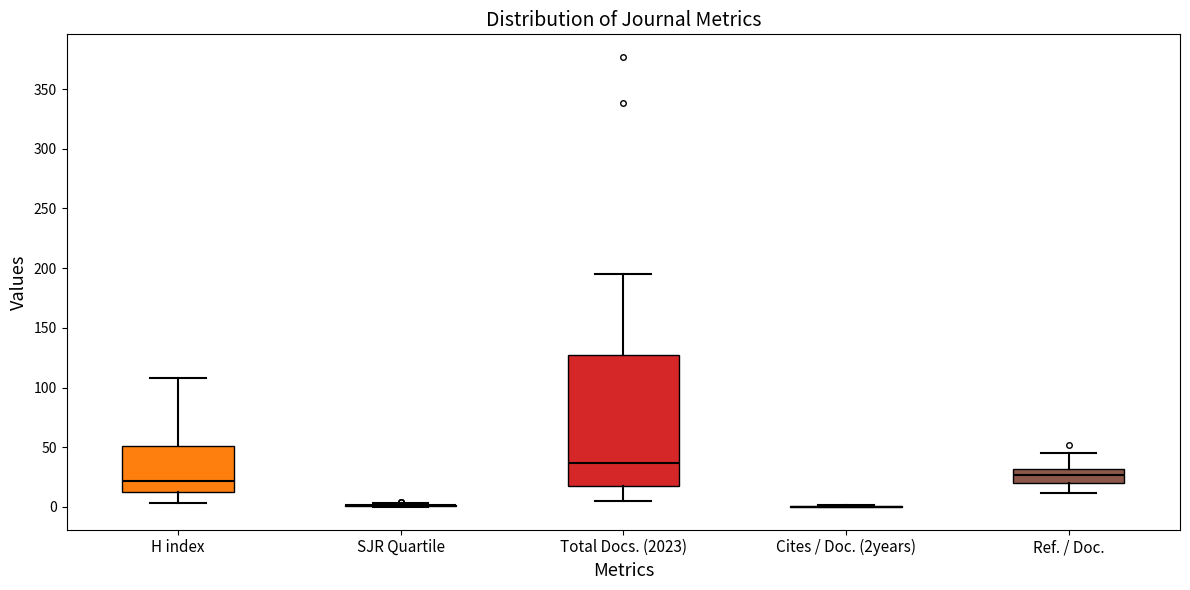

Reading left to right, transcribe this box plot: for each box, give where its median line is, the range the box spans, and where its two whiskers end, as read against the y-axis. The values are not printed on the chart, so give them approximately, as read against the axis.

H index: median 20, box 15 to 50, whiskers 5 to 110
SJR Quartile: box collapsed to a line at 0, whiskers 0 to 5
Total Docs. (2023): median 35, box 20 to 125, whiskers 5 to 195
Cites / Doc. (2years): box collapsed to a line at 0, whiskers 0 to 0
Ref. / Doc.: median 25, box 20 to 30, whiskers 10 to 45